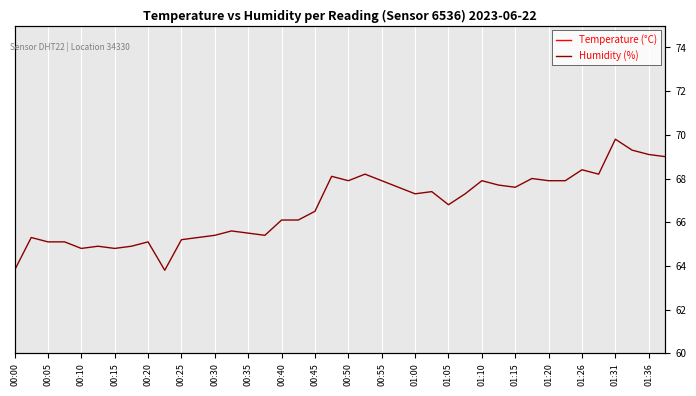

Is this an area chart (filled region under the line)?

No